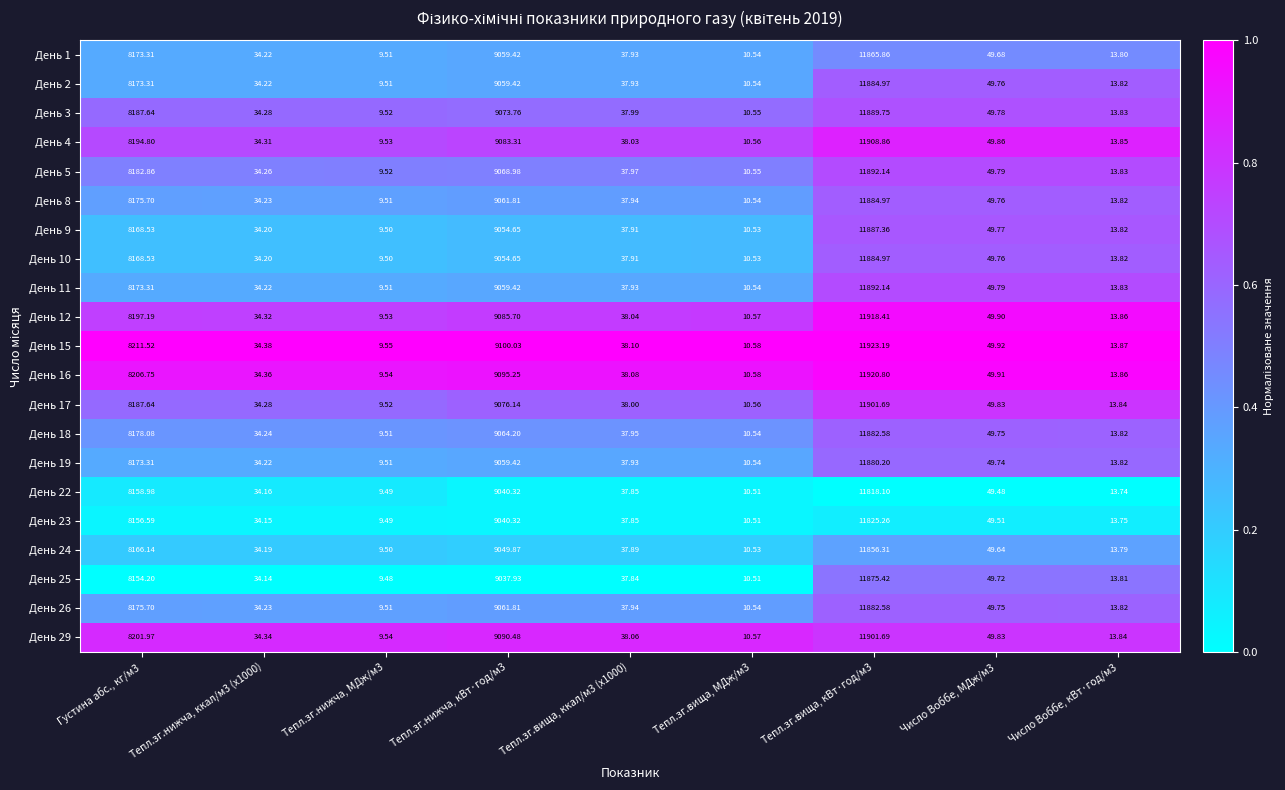

Is the value of День 4 at Тепл.зг.нижча, кВт·год/м3 greater than the value of День 10 at Число Воббе, МДж/м3?

Yes